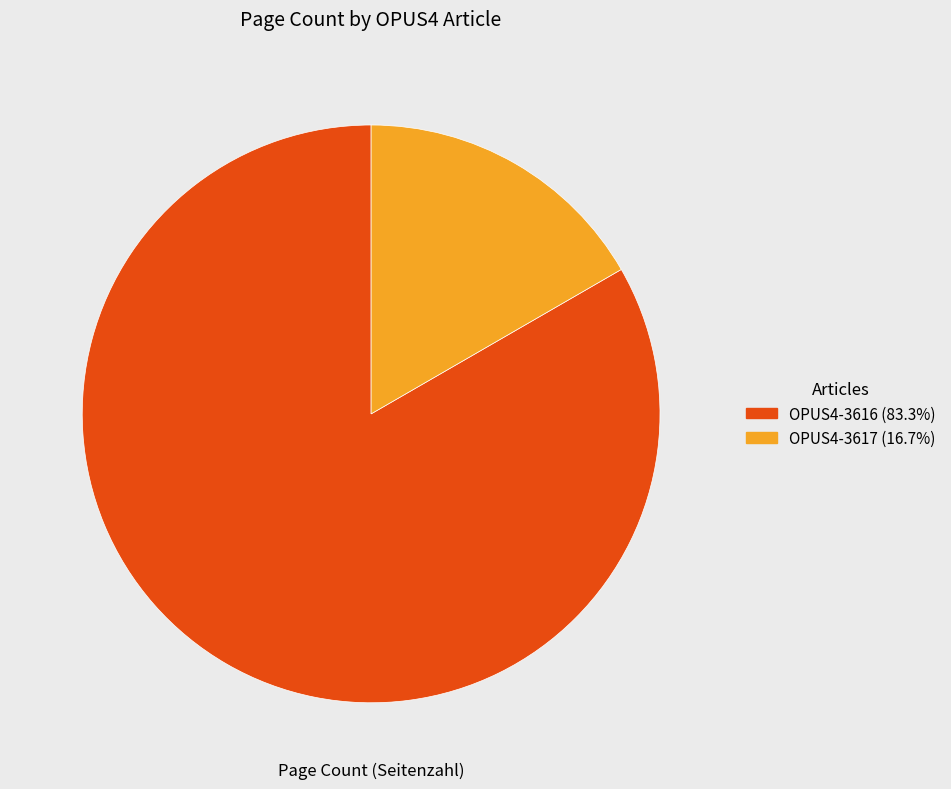

Count the number of slices in the pie.

2